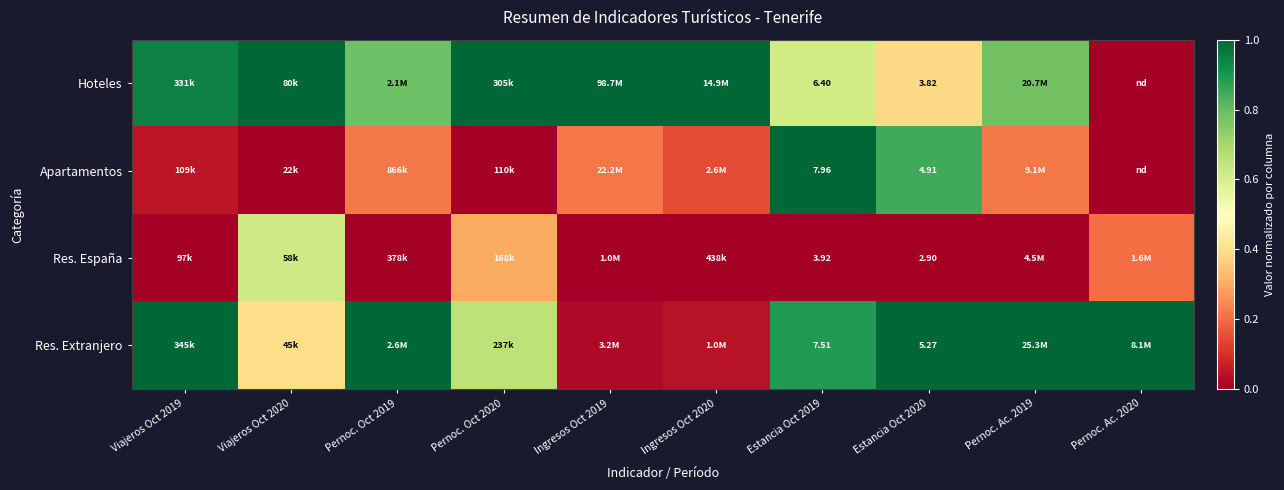

Which series changed the most between Estancia Oct 2019 and Estancia Oct 2020?

Apartamentos